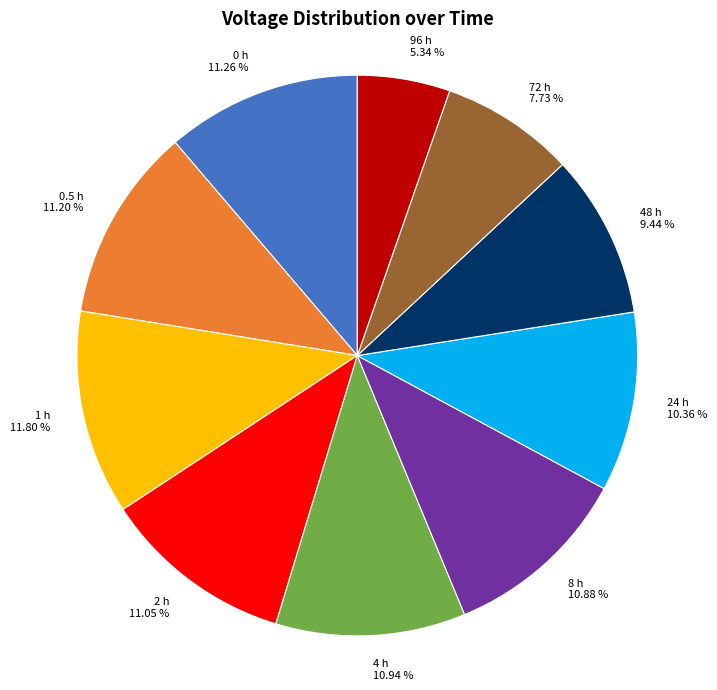

What is the ratio of the value at 48 h to the value at 4 h?

0.9